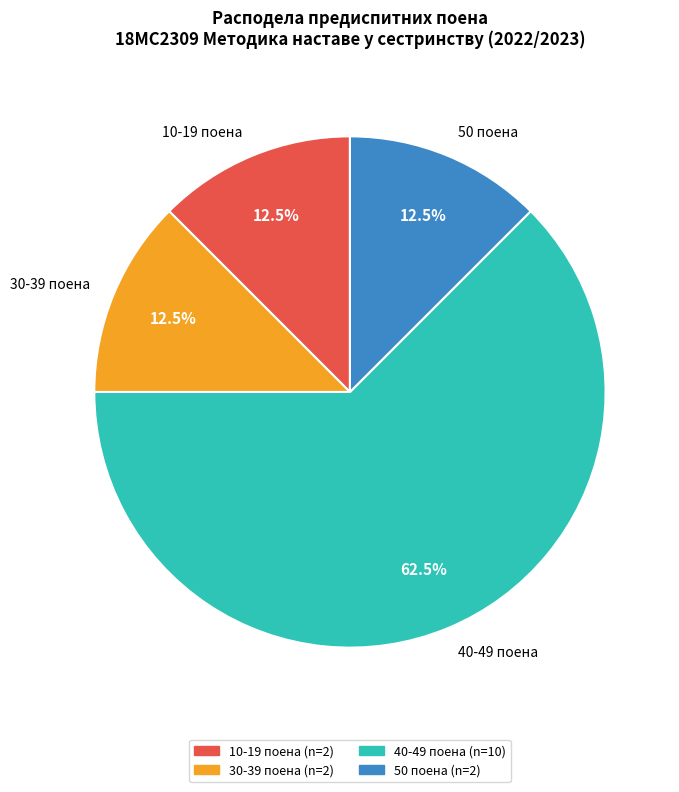

Which slice is the largest?

40-49 поена